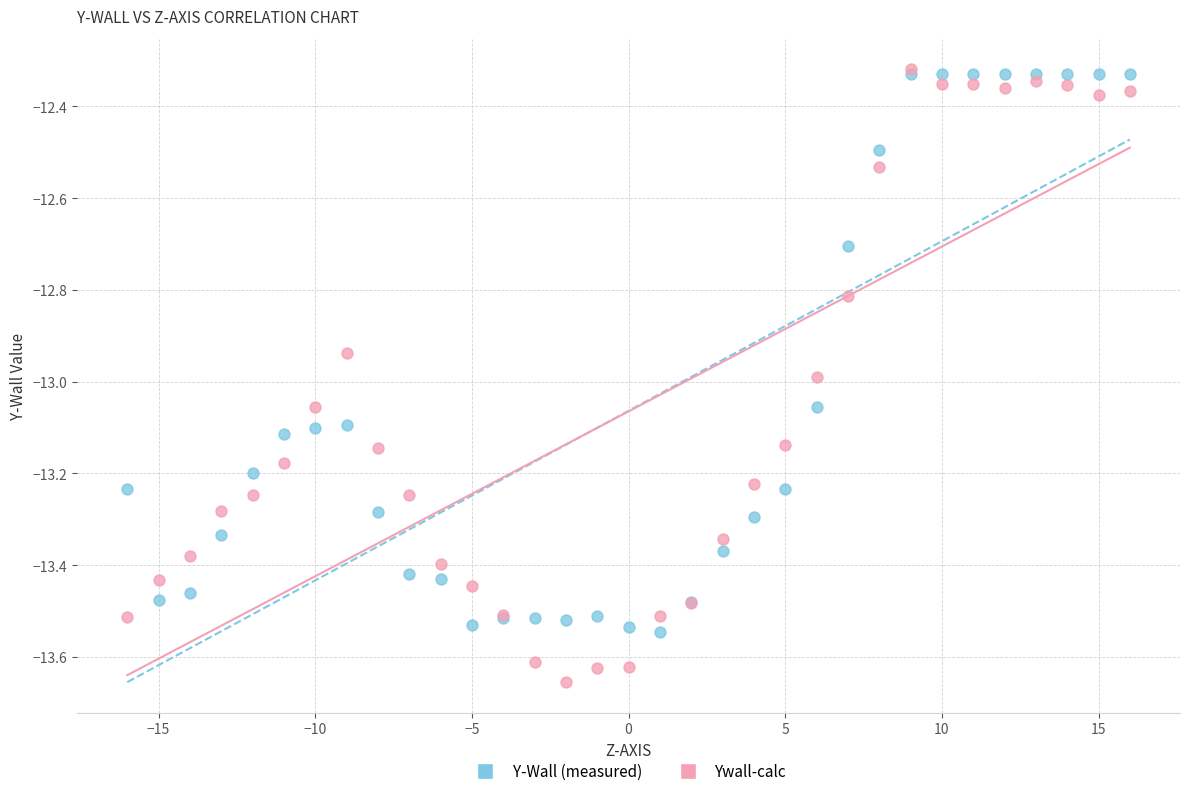

Which series contains the lowest Y value?

Ywall-calc